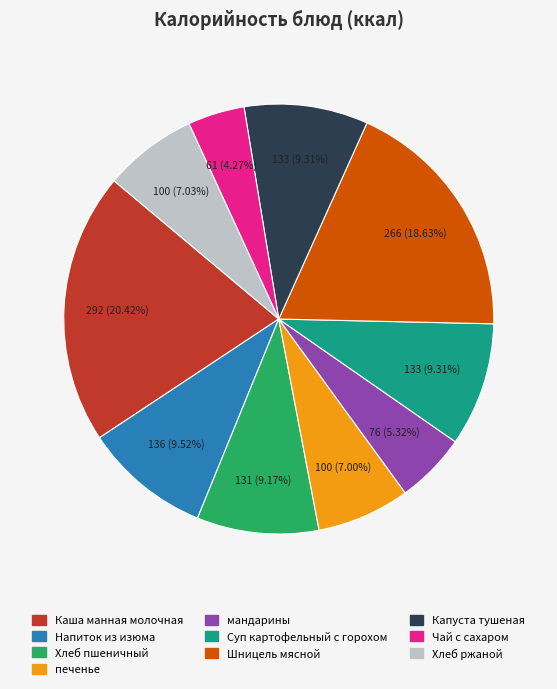

The печенье slice represents 17% of the pie. True or false?

False